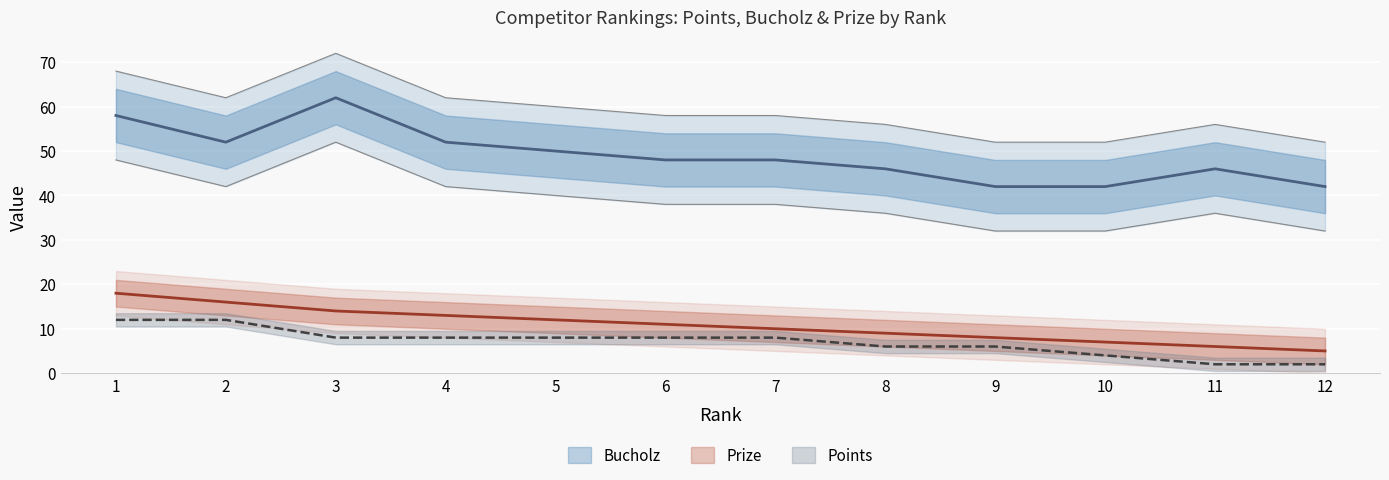

The Bucholz series shows 52 at 2. True or false?

True